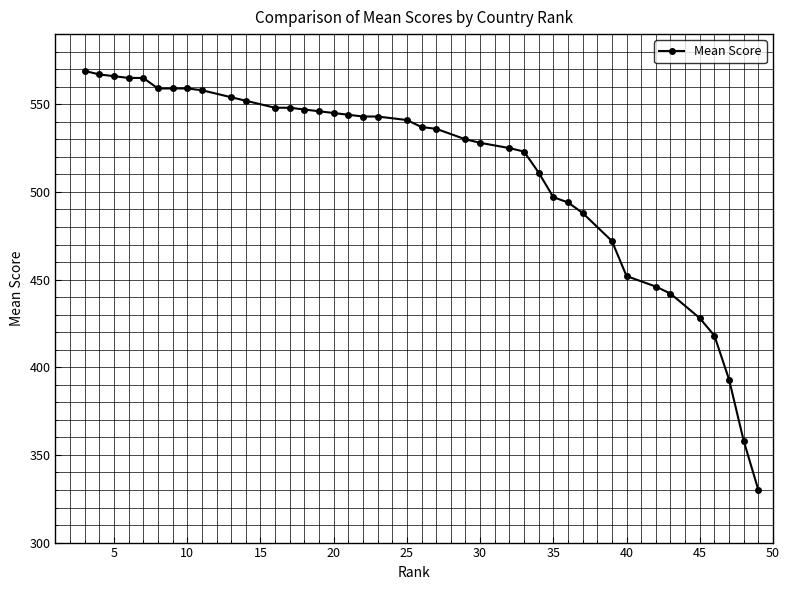

What is the sum of all values?

19986